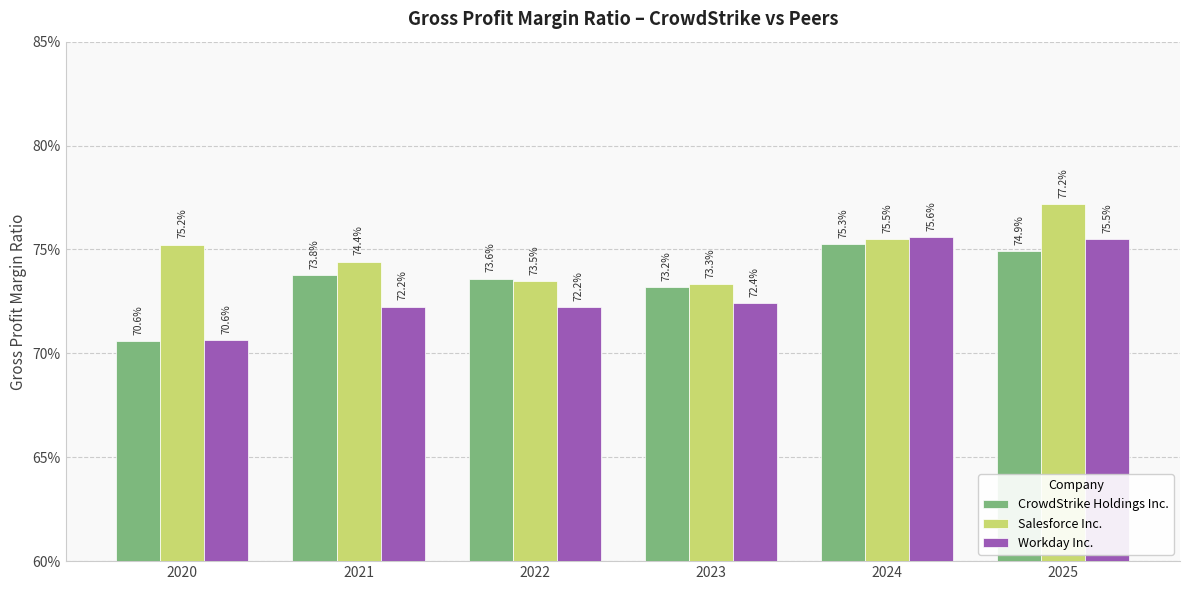

Rank the categories by Workday Inc. value from lowest to highest.

2020, 2022, 2021, 2023, 2025, 2024